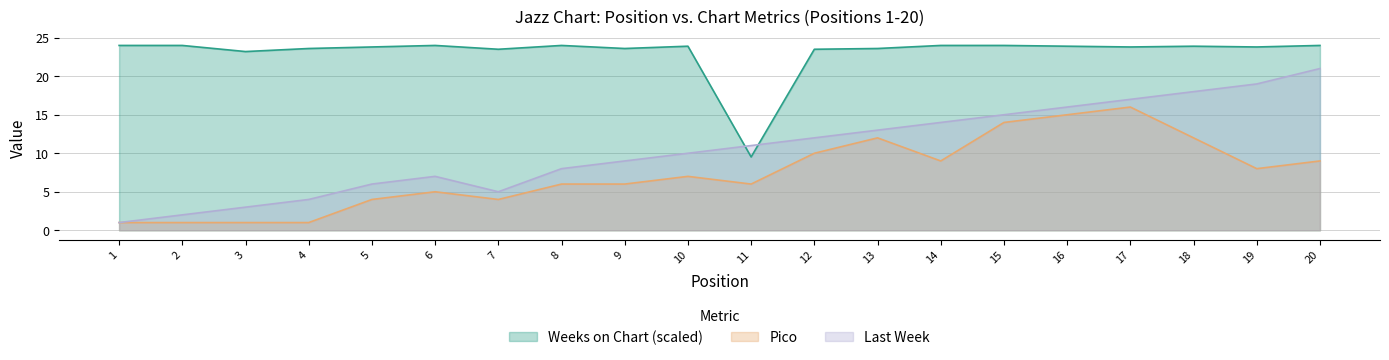

The value of Weeks on Chart at 18 is 36.8. True or false?

False